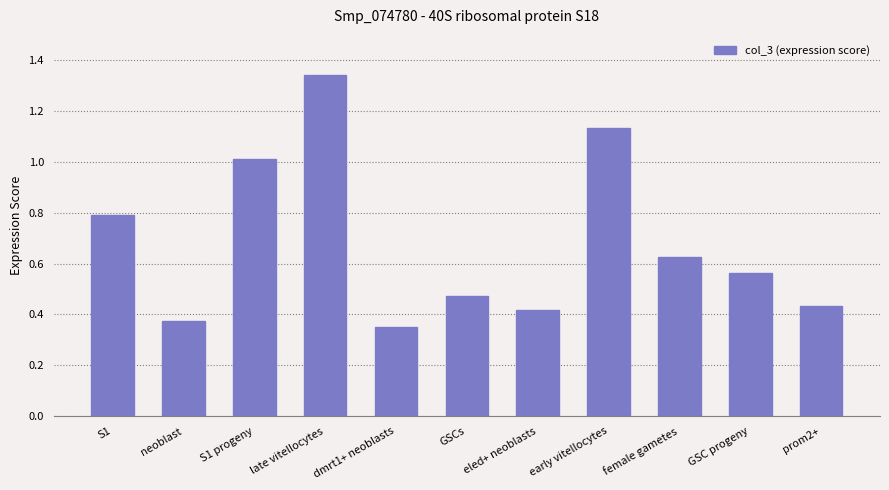

The value at prom2+ is 0.7. True or false?

False